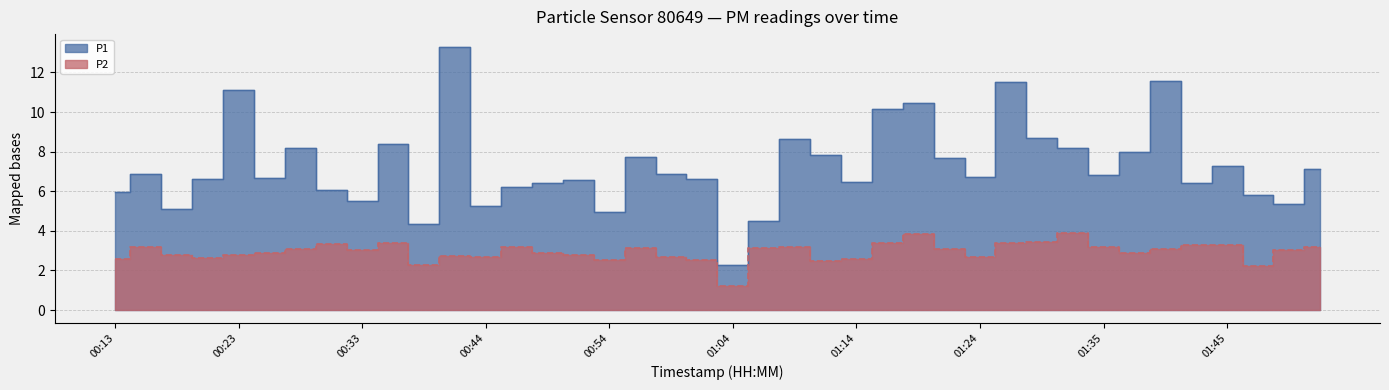

How many series are shown in this chart?

2